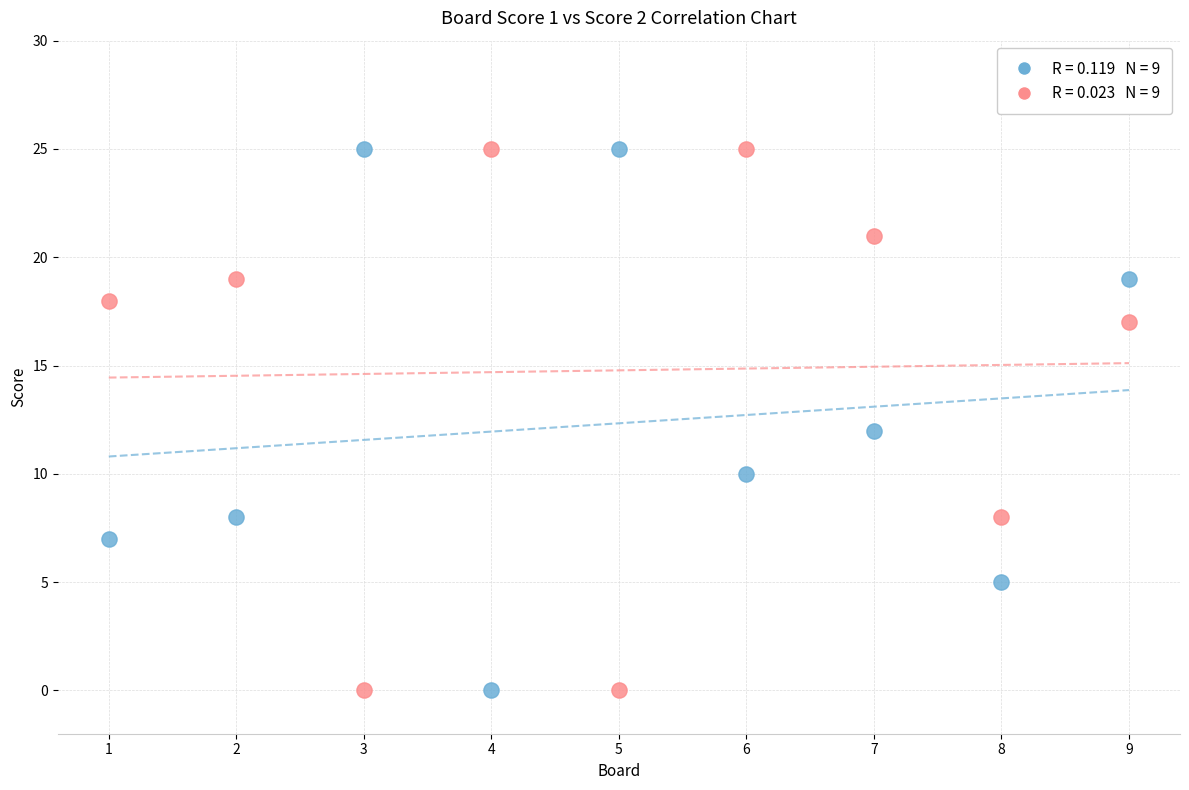

Across all data points, what is the range of X values (max minus min)?

8